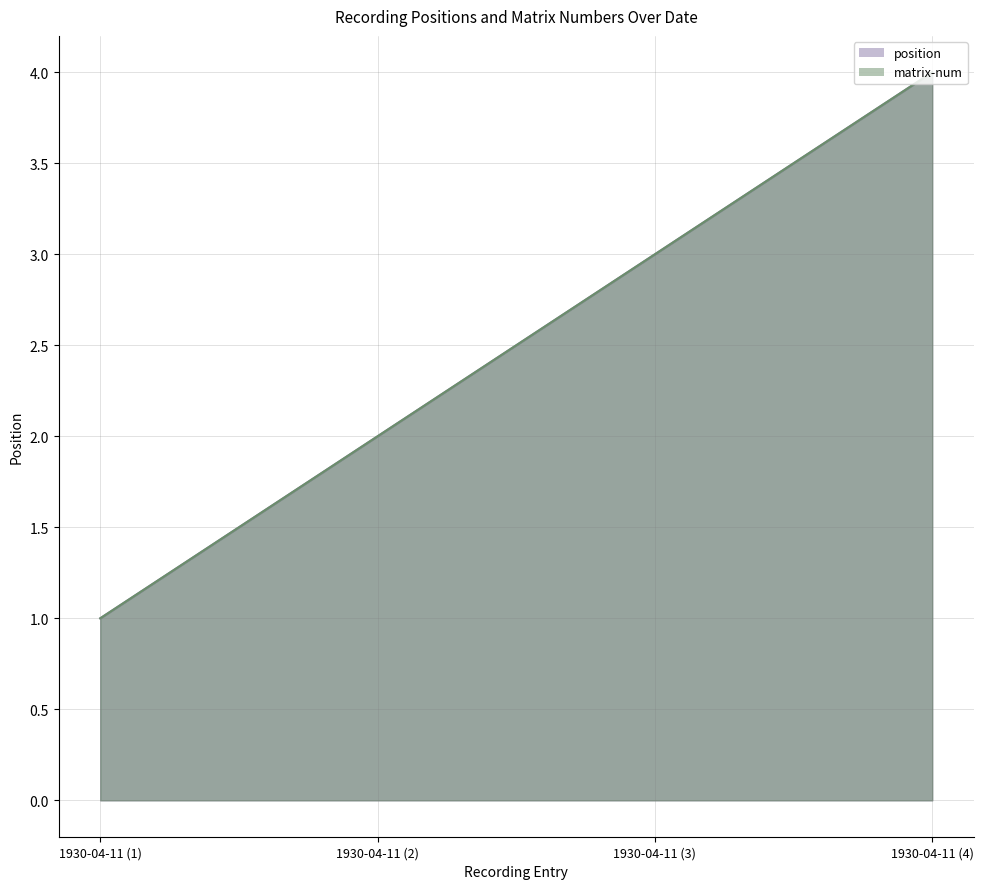

What are all the series names shown in the legend?

position, matrix-num